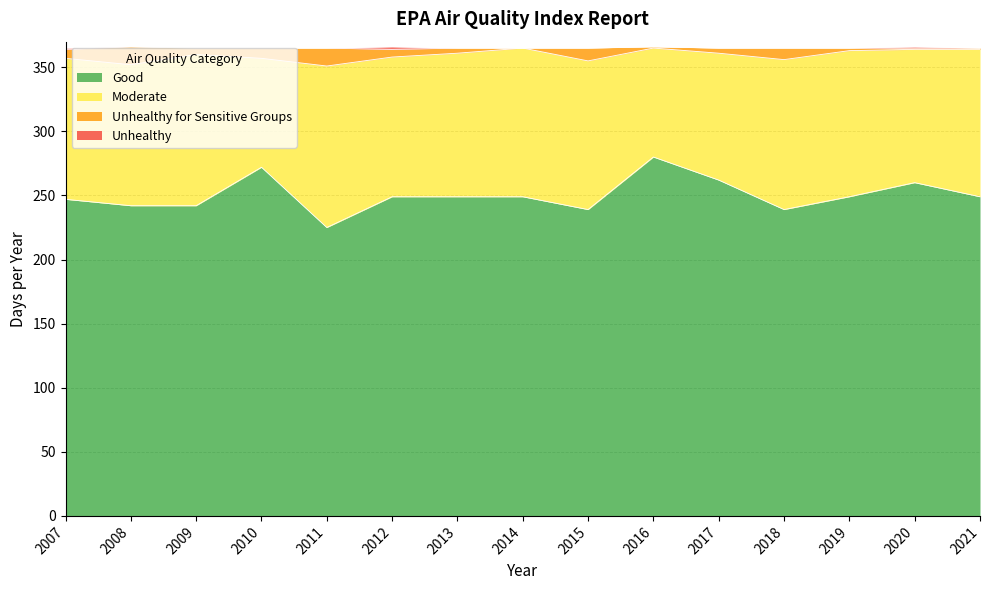

The Good series shows 302 at 2011. True or false?

False